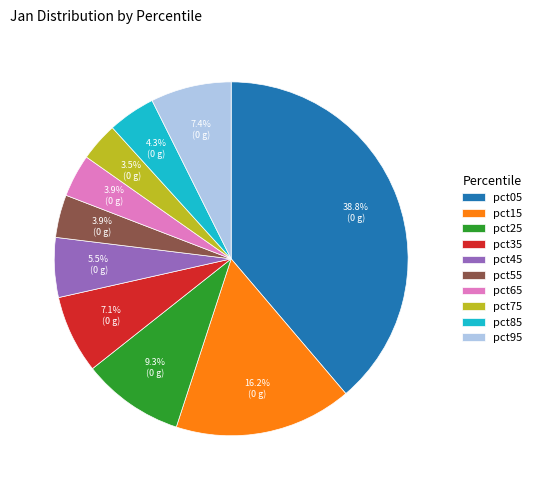

Between pct35 and pct85, which is larger?

pct35